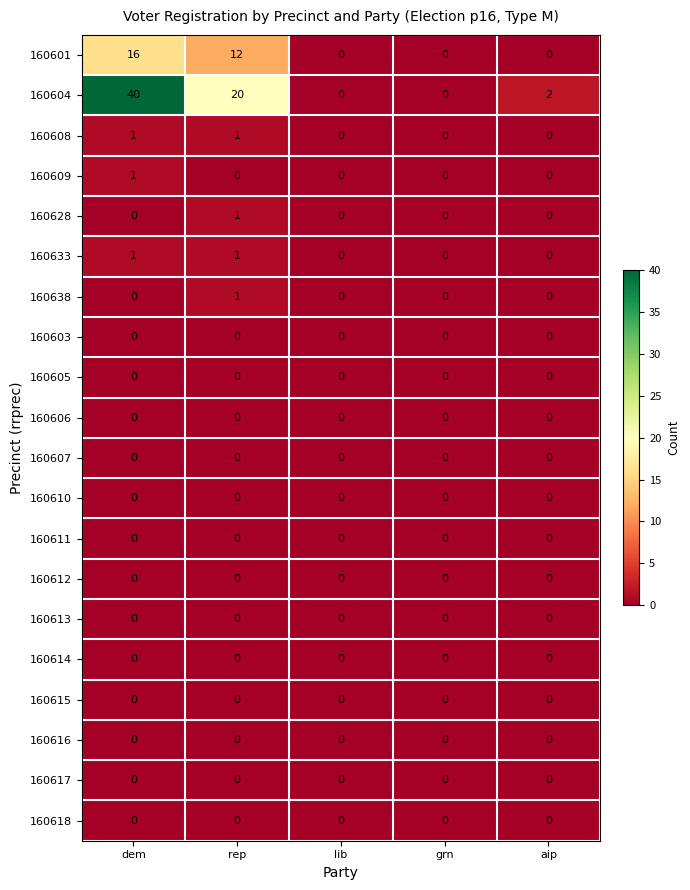

Which series has the largest range (max minus min)?

160604